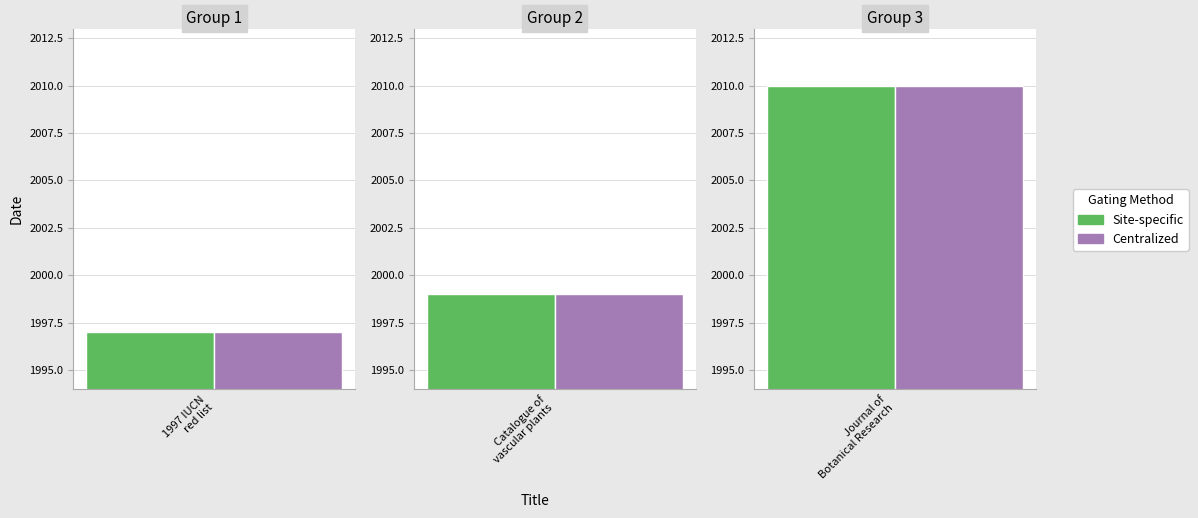

What is the difference between the second highest and minimum values in the Centralized series?

2